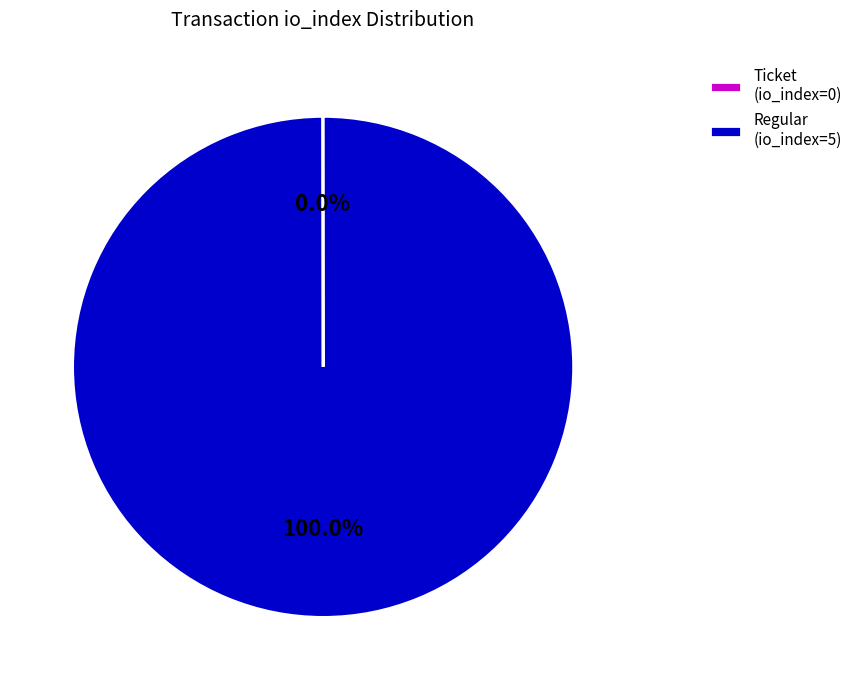

What is the largest slice in the pie chart?

Regular (io_index=5)